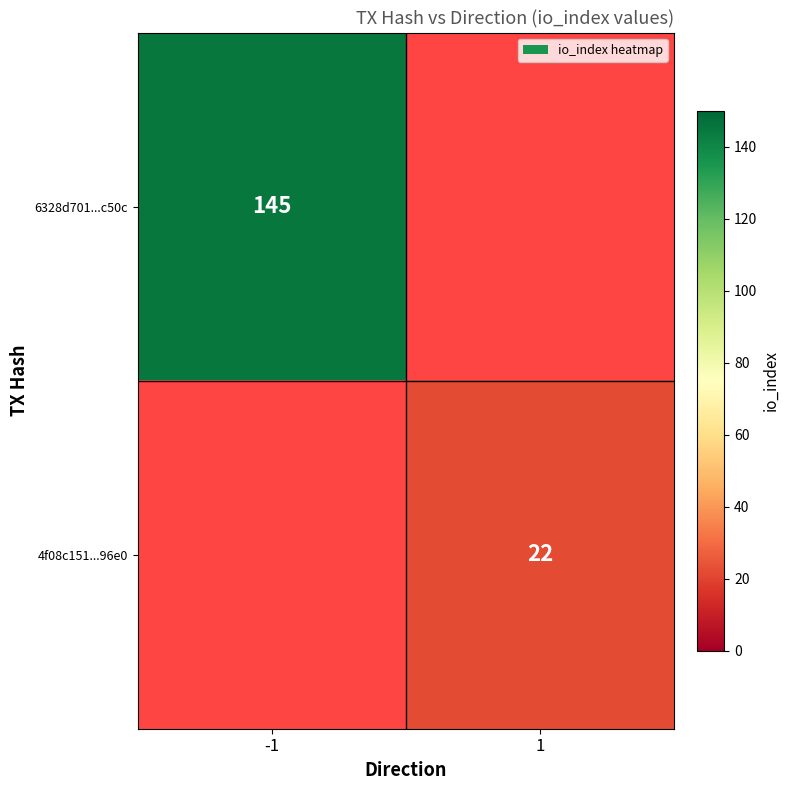

Which label corresponds to the smallest value in the chart?

1